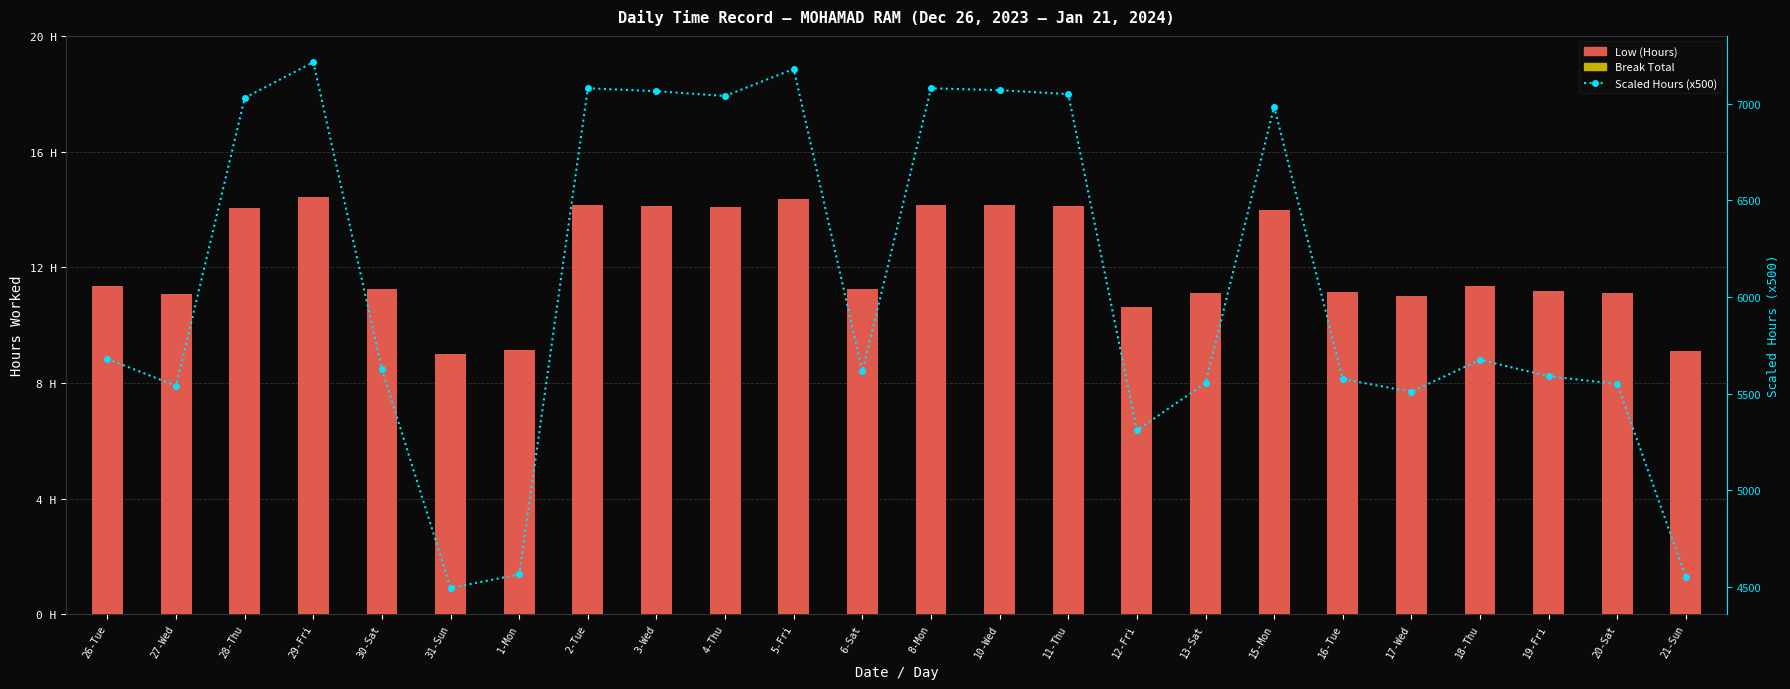

How many data points does each series have?

24